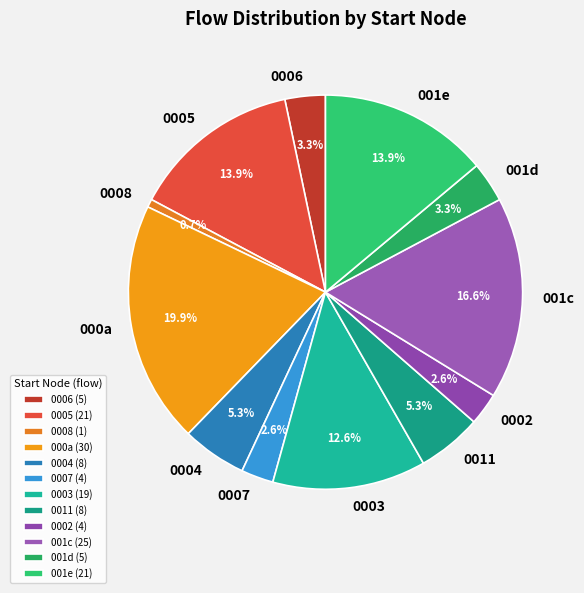

What percentage is NOT represented by 0005?

86.1%